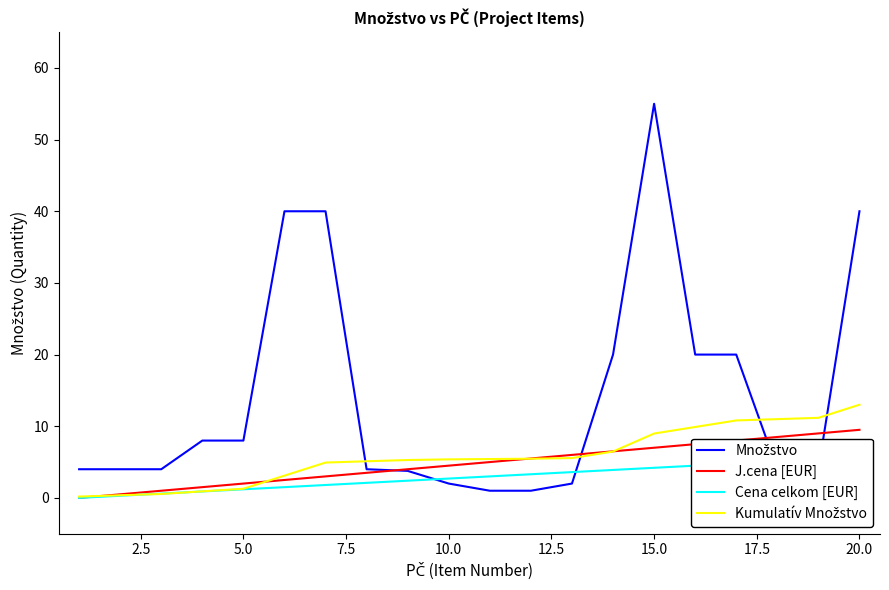

How many data points in Kumulatív Množstvo are above 5?

13